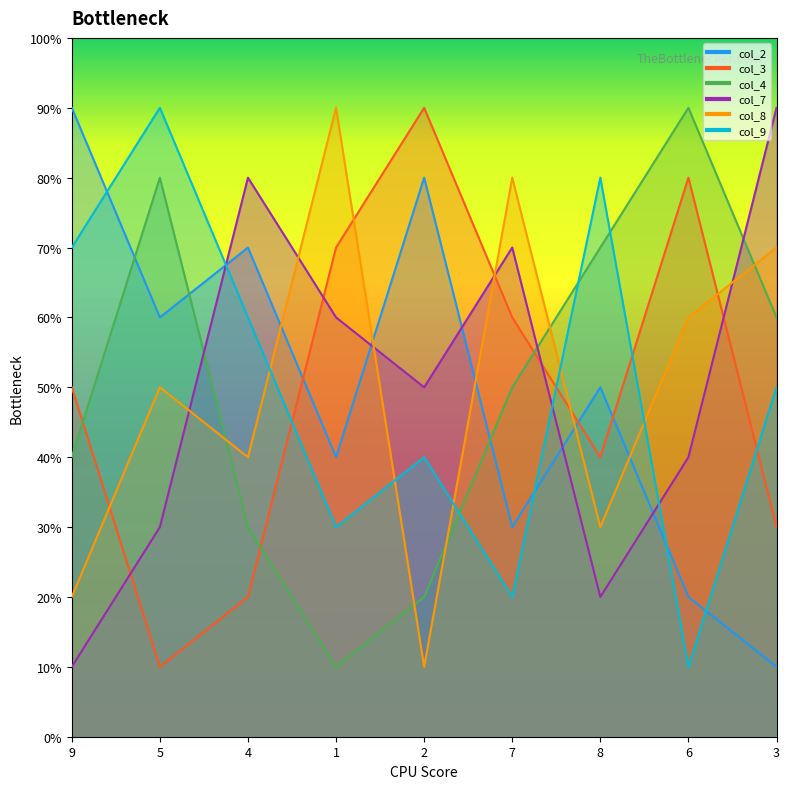

Reading left to right, transcribe all the data shown in this chart.

col_2: 9=9	5=6	4=7	1=4	2=8	7=3	8=5	6=2	3=1
col_3: 9=5	5=1	4=2	1=7	2=9	7=6	8=4	6=8	3=3
col_4: 9=4	5=8	4=3	1=1	2=2	7=5	8=7	6=9	3=6
col_7: 9=1	5=3	4=8	1=6	2=5	7=7	8=2	6=4	3=9
col_8: 9=2	5=5	4=4	1=9	2=1	7=8	8=3	6=6	3=7
col_9: 9=7	5=9	4=6	1=3	2=4	7=2	8=8	6=1	3=5